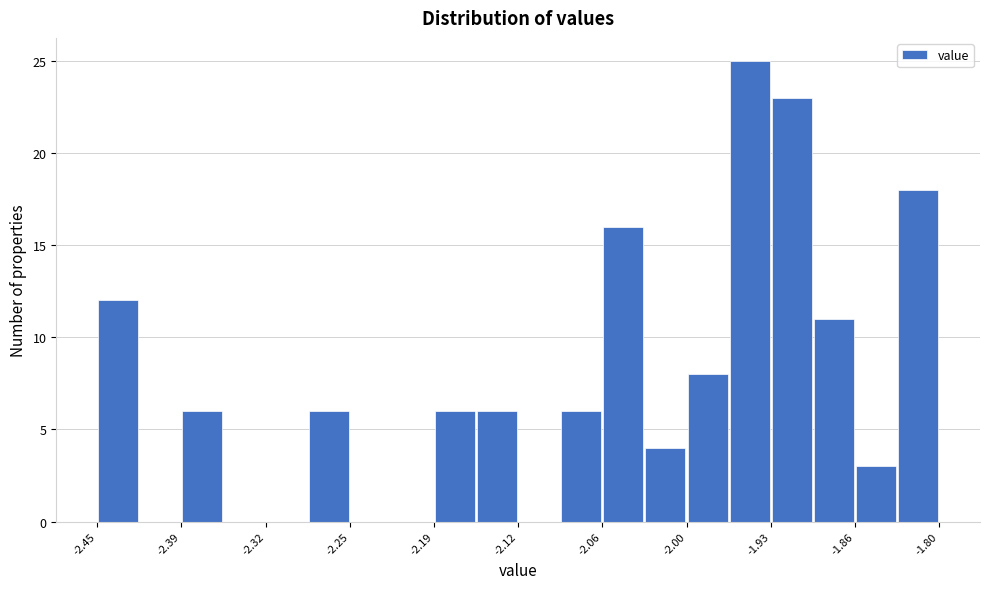

Read against the x-axis, roughly where is the centre of the tallest bar?

-1.95